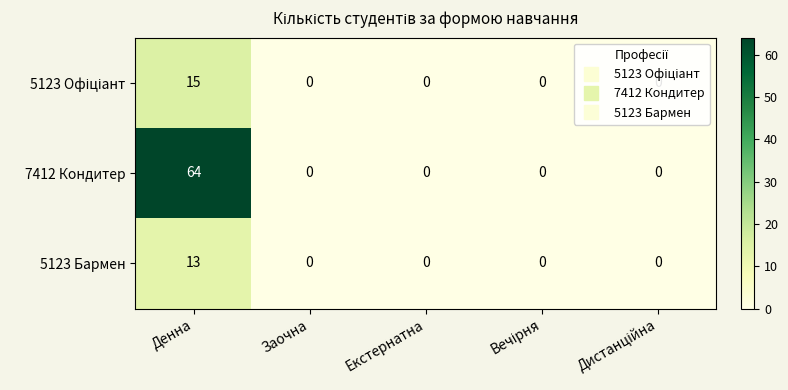

True or false: 5123 Бармен has a value of 6 at Екстернатна.

False